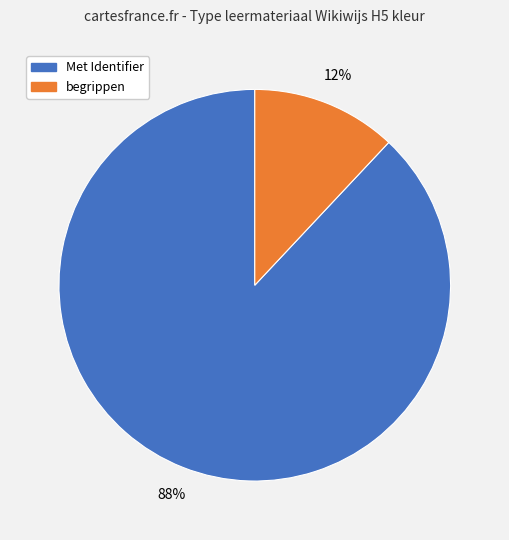

What percentage is the Met Identifier slice, to the nearest percent?

88%